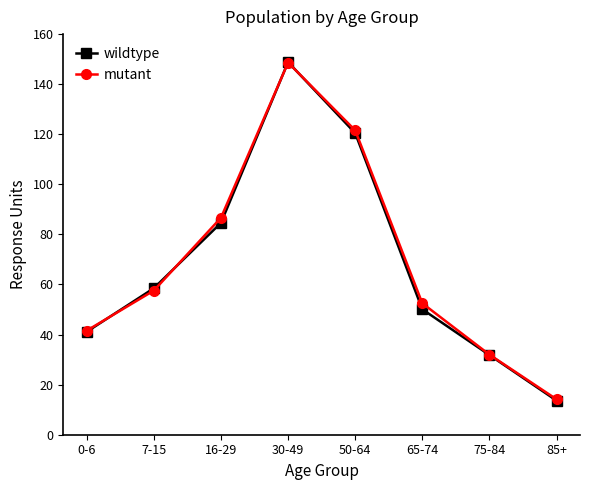

How many interior local peaks does the mutant series have?

1